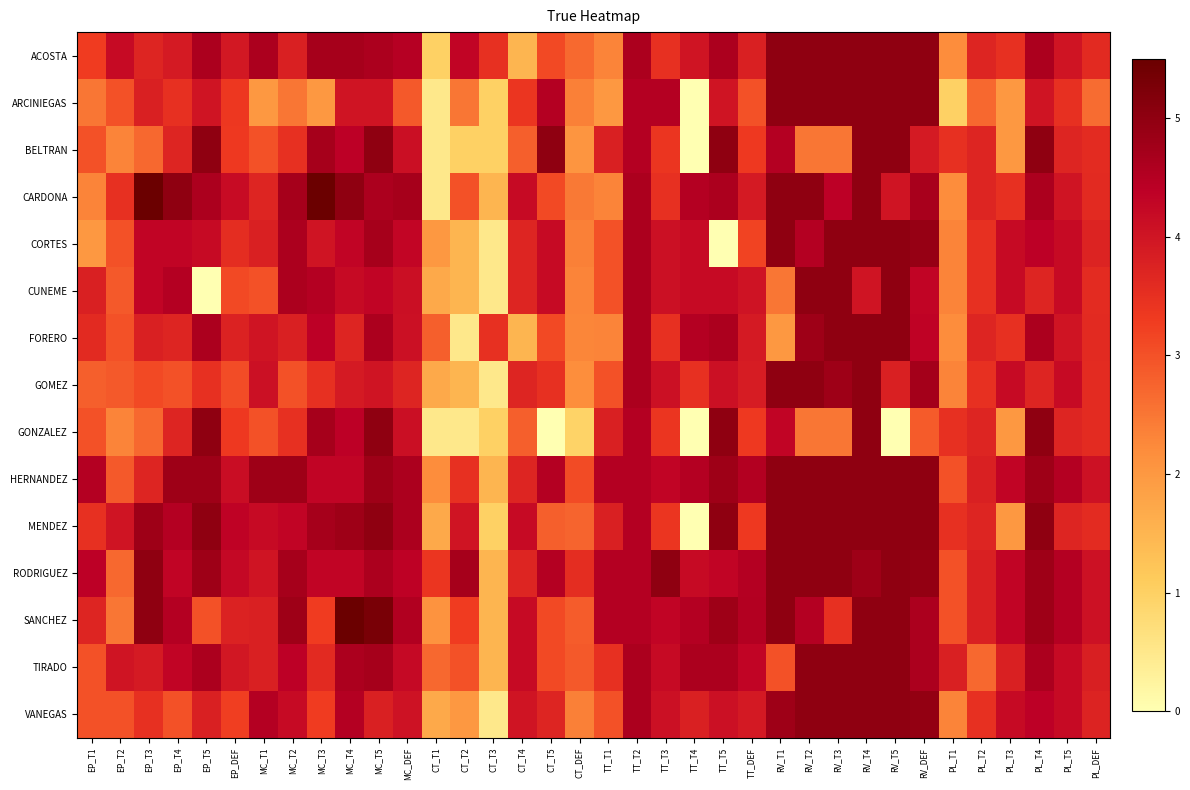

Reading left to right, extract all data points from this chart.

ACOSTA: EP_T1=3.3	EP_T2=4.2	EP_T3=3.7	EP_T4=3.9	EP_T5=4.6	EP_DEF=3.9	MC_T1=4.6	MC_T2=3.8	MC_T3=4.7	MC_T4=4.7	MC_T5=4.6	MC_DEF=4.5	CT_T1=1.0	CT_T2=4.3	CT_T3=3.5	CT_T4=1.5	CT_T5=3.1	CT_DEF=2.7	TT_T1=2.3	TT_T2=4.6	TT_T3=3.5	TT_T4=4.0	TT_T5=4.6	TT_DEF=3.8	RV_T1=5.0	RV_T2=5.0	RV_T3=5.0	RV_T4=5.0	RV_T5=5.0	RV_DEF=5.0	PL_T1=2.2	PL_T2=3.7	PL_T3=3.5	PL_T4=4.6	PL_T5=4.0	PL_DEF=3.6
ARCINIEGAS: EP_T1=2.5	EP_T2=3.0	EP_T3=3.8	EP_T4=3.5	EP_T5=4.0	EP_DEF=3.4	MC_T1=2.0	MC_T2=2.5	MC_T3=2.0	MC_T4=4.0	MC_T5=4.0	MC_DEF=2.9	CT_T1=0.5	CT_T2=2.5	CT_T3=1.0	CT_T4=3.4	CT_T5=4.5	CT_DEF=2.4	TT_T1=2.0	TT_T2=4.5	TT_T3=4.5	TT_T4=0.0	TT_T5=4.0	TT_DEF=3.0	RV_T1=5.0	RV_T2=5.0	RV_T3=5.0	RV_T4=5.0	RV_T5=5.0	RV_DEF=5.0	PL_T1=1.0	PL_T2=2.7	PL_T3=2.0	PL_T4=4.0	PL_T5=3.5	PL_DEF=2.6
BELTRAN: EP_T1=3.0	EP_T2=2.3	EP_T3=2.7	EP_T4=3.7	EP_T5=5.0	EP_DEF=3.3	MC_T1=3.0	MC_T2=3.5	MC_T3=4.7	MC_T4=4.4	MC_T5=5.0	MC_DEF=4.1	CT_T1=0.5	CT_T2=1.0	CT_T3=1.0	CT_T4=2.8	CT_T5=5.0	CT_DEF=2.1	TT_T1=3.8	TT_T2=4.5	TT_T3=3.4	TT_T4=0.0	TT_T5=5.0	TT_DEF=3.3	RV_T1=4.5	RV_T2=2.5	RV_T3=2.5	RV_T4=5.0	RV_T5=5.0	RV_DEF=3.9	PL_T1=3.5	PL_T2=3.7	PL_T3=2.0	PL_T4=5.0	PL_T5=3.7	PL_DEF=3.6
CARDONA: EP_T1=2.3	EP_T2=3.5	EP_T3=5.5	EP_T4=5.0	EP_T5=4.6	EP_DEF=4.2	MC_T1=3.7	MC_T2=4.7	MC_T3=5.5	MC_T4=5.0	MC_T5=4.6	MC_DEF=4.7	CT_T1=0.5	CT_T2=3.0	CT_T3=1.5	CT_T4=4.2	CT_T5=3.1	CT_DEF=2.5	TT_T1=2.3	TT_T2=4.6	TT_T3=3.5	TT_T4=4.5	TT_T5=4.6	TT_DEF=3.9	RV_T1=5.0	RV_T2=5.0	RV_T3=4.4	RV_T4=5.0	RV_T5=4.0	RV_DEF=4.7	PL_T1=2.2	PL_T2=3.7	PL_T3=3.5	PL_T4=4.6	PL_T5=4.0	PL_DEF=3.6
CORTES: EP_T1=2.0	EP_T2=3.0	EP_T3=4.3	EP_T4=4.3	EP_T5=4.2	EP_DEF=3.6	MC_T1=3.8	MC_T2=4.6	MC_T3=4.0	MC_T4=4.3	MC_T5=4.7	MC_DEF=4.3	CT_T1=2.0	CT_T2=1.5	CT_T3=0.5	CT_T4=3.7	CT_T5=4.2	CT_DEF=2.4	TT_T1=3.0	TT_T2=4.6	TT_T3=4.1	TT_T4=4.2	TT_T5=0.0	TT_DEF=3.2	RV_T1=5.0	RV_T2=4.5	RV_T3=5.0	RV_T4=5.0	RV_T5=5.0	RV_DEF=4.9	PL_T1=2.3	PL_T2=3.5	PL_T3=4.2	PL_T4=4.4	PL_T5=4.2	PL_DEF=3.7
CUNEME: EP_T1=3.8	EP_T2=2.9	EP_T3=4.3	EP_T4=4.5	EP_T5=0.0	EP_DEF=3.1	MC_T1=3.0	MC_T2=4.6	MC_T3=4.5	MC_T4=4.2	MC_T5=4.3	MC_DEF=4.1	CT_T1=1.7	CT_T2=1.5	CT_T3=0.5	CT_T4=3.7	CT_T5=4.2	CT_DEF=2.3	TT_T1=3.0	TT_T2=4.6	TT_T3=4.1	TT_T4=4.2	TT_T5=4.2	TT_DEF=4.0	RV_T1=2.5	RV_T2=5.0	RV_T3=5.0	RV_T4=4.0	RV_T5=5.0	RV_DEF=4.3	PL_T1=2.3	PL_T2=3.5	PL_T3=4.2	PL_T4=3.7	PL_T5=4.2	PL_DEF=3.6
FORERO: EP_T1=3.6	EP_T2=3.0	EP_T3=3.8	EP_T4=3.7	EP_T5=4.6	EP_DEF=3.7	MC_T1=4.0	MC_T2=3.8	MC_T3=4.4	MC_T4=3.7	MC_T5=4.6	MC_DEF=4.1	CT_T1=2.8	CT_T2=0.5	CT_T3=3.5	CT_T4=1.5	CT_T5=3.1	CT_DEF=2.3	TT_T1=2.3	TT_T2=4.6	TT_T3=3.5	TT_T4=4.5	TT_T5=4.6	TT_DEF=3.9	RV_T1=2.0	RV_T2=4.8	RV_T3=5.0	RV_T4=5.0	RV_T5=5.0	RV_DEF=4.4	PL_T1=2.2	PL_T2=3.7	PL_T3=3.5	PL_T4=4.6	PL_T5=4.0	PL_DEF=3.6
GOMEZ: EP_T1=2.8	EP_T2=2.9	EP_T3=3.1	EP_T4=3.0	EP_T5=3.5	EP_DEF=3.1	MC_T1=4.1	MC_T2=3.0	MC_T3=3.5	MC_T4=3.9	MC_T5=4.0	MC_DEF=3.7	CT_T1=1.7	CT_T2=1.5	CT_T3=0.5	CT_T4=3.7	CT_T5=3.5	CT_DEF=2.2	TT_T1=3.0	TT_T2=4.6	TT_T3=4.1	TT_T4=3.5	TT_T5=4.1	TT_DEF=3.9	RV_T1=5.0	RV_T2=5.0	RV_T3=4.8	RV_T4=5.0	RV_T5=3.8	RV_DEF=4.7	PL_T1=2.3	PL_T2=3.5	PL_T3=4.2	PL_T4=3.7	PL_T5=4.2	PL_DEF=3.6
GONZALEZ: EP_T1=3.0	EP_T2=2.3	EP_T3=2.7	EP_T4=3.7	EP_T5=5.0	EP_DEF=3.3	MC_T1=3.0	MC_T2=3.5	MC_T3=4.7	MC_T4=4.4	MC_T5=5.0	MC_DEF=4.1	CT_T1=0.5	CT_T2=0.5	CT_T3=1.0	CT_T4=2.8	CT_T5=0.0	CT_DEF=1.0	TT_T1=3.8	TT_T2=4.5	TT_T3=3.4	TT_T4=0.0	TT_T5=5.0	TT_DEF=3.3	RV_T1=4.3	RV_T2=2.5	RV_T3=2.5	RV_T4=5.0	RV_T5=0.0	RV_DEF=2.9	PL_T1=3.5	PL_T2=3.7	PL_T3=2.0	PL_T4=5.0	PL_T5=3.7	PL_DEF=3.6
HERNANDEZ: EP_T1=4.5	EP_T2=2.9	EP_T3=3.7	EP_T4=4.8	EP_T5=4.8	EP_DEF=4.1	MC_T1=4.8	MC_T2=4.8	MC_T3=4.3	MC_T4=4.3	MC_T5=4.8	MC_DEF=4.6	CT_T1=2.2	CT_T2=3.5	CT_T3=1.5	CT_T4=3.7	CT_T5=4.5	CT_DEF=3.1	TT_T1=4.5	TT_T2=4.5	TT_T3=4.3	TT_T4=4.5	TT_T5=4.8	TT_DEF=4.5	RV_T1=5.0	RV_T2=5.0	RV_T3=5.0	RV_T4=5.0	RV_T5=5.0	RV_DEF=5.0	PL_T1=3.0	PL_T2=3.8	PL_T3=4.3	PL_T4=4.8	PL_T5=4.5	PL_DEF=4.1
MENDEZ: EP_T1=3.5	EP_T2=4.0	EP_T3=4.8	EP_T4=4.5	EP_T5=5.0	EP_DEF=4.4	MC_T1=4.2	MC_T2=4.3	MC_T3=4.7	MC_T4=4.8	MC_T5=5.0	MC_DEF=4.6	CT_T1=1.7	CT_T2=4.0	CT_T3=1.0	CT_T4=4.2	CT_T5=2.8	CT_DEF=2.7	TT_T1=3.8	TT_T2=4.5	TT_T3=3.4	TT_T4=0.0	TT_T5=5.0	TT_DEF=3.3	RV_T1=5.0	RV_T2=5.0	RV_T3=5.0	RV_T4=5.0	RV_T5=5.0	RV_DEF=5.0	PL_T1=3.5	PL_T2=3.7	PL_T3=2.0	PL_T4=5.0	PL_T5=3.7	PL_DEF=3.6
RODRIGUEZ: EP_T1=4.4	EP_T2=2.7	EP_T3=5.0	EP_T4=4.3	EP_T5=4.8	EP_DEF=4.2	MC_T1=4.0	MC_T2=4.7	MC_T3=4.3	MC_T4=4.3	MC_T5=4.6	MC_DEF=4.4	CT_T1=3.4	CT_T2=4.7	CT_T3=1.5	CT_T4=3.7	CT_T5=4.5	CT_DEF=3.6	TT_T1=4.5	TT_T2=4.5	TT_T3=5.0	TT_T4=4.2	TT_T5=4.3	TT_DEF=4.5	RV_T1=5.0	RV_T2=5.0	RV_T3=5.0	RV_T4=4.8	RV_T5=5.0	RV_DEF=5.0	PL_T1=3.0	PL_T2=3.8	PL_T3=4.3	PL_T4=4.8	PL_T5=4.5	PL_DEF=4.1
SANCHEZ: EP_T1=3.7	EP_T2=2.5	EP_T3=5.0	EP_T4=4.5	EP_T5=3.0	EP_DEF=3.7	MC_T1=3.8	MC_T2=4.8	MC_T3=3.3	MC_T4=5.5	MC_T5=5.3	MC_DEF=4.5	CT_T1=2.1	CT_T2=3.3	CT_T3=1.5	CT_T4=4.2	CT_T5=3.1	CT_DEF=2.8	TT_T1=4.5	TT_T2=4.5	TT_T3=4.3	TT_T4=4.5	TT_T5=4.8	TT_DEF=4.5	RV_T1=5.0	RV_T2=4.5	RV_T3=3.5	RV_T4=5.0	RV_T5=5.0	RV_DEF=4.6	PL_T1=3.0	PL_T2=3.8	PL_T3=4.3	PL_T4=4.8	PL_T5=4.5	PL_DEF=4.1
TIRADO: EP_T1=3.0	EP_T2=4.0	EP_T3=3.9	EP_T4=4.3	EP_T5=4.6	EP_DEF=4.0	MC_T1=3.8	MC_T2=4.4	MC_T3=3.6	MC_T4=4.6	MC_T5=4.7	MC_DEF=4.2	CT_T1=2.7	CT_T2=3.0	CT_T3=1.5	CT_T4=4.2	CT_T5=3.1	CT_DEF=2.9	TT_T1=3.5	TT_T2=4.6	TT_T3=4.2	TT_T4=4.6	TT_T5=4.6	TT_DEF=4.3	RV_T1=3.0	RV_T2=5.0	RV_T3=5.0	RV_T4=5.0	RV_T5=5.0	RV_DEF=4.6	PL_T1=3.8	PL_T2=2.7	PL_T3=3.8	PL_T4=4.6	PL_T5=4.2	PL_DEF=3.8
VANEGAS: EP_T1=3.0	EP_T2=3.0	EP_T3=3.5	EP_T4=3.0	EP_T5=3.8	EP_DEF=3.3	MC_T1=4.5	MC_T2=4.2	MC_T3=3.3	MC_T4=4.5	MC_T5=3.8	MC_DEF=4.1	CT_T1=1.7	CT_T2=2.0	CT_T3=0.5	CT_T4=4.0	CT_T5=3.7	CT_DEF=2.4	TT_T1=3.0	TT_T2=4.6	TT_T3=4.1	TT_T4=3.8	TT_T5=4.1	TT_DEF=3.9	RV_T1=4.8	RV_T2=5.0	RV_T3=5.0	RV_T4=5.0	RV_T5=5.0	RV_DEF=5.0	PL_T1=2.3	PL_T2=3.5	PL_T3=4.2	PL_T4=4.4	PL_T5=4.2	PL_DEF=3.7